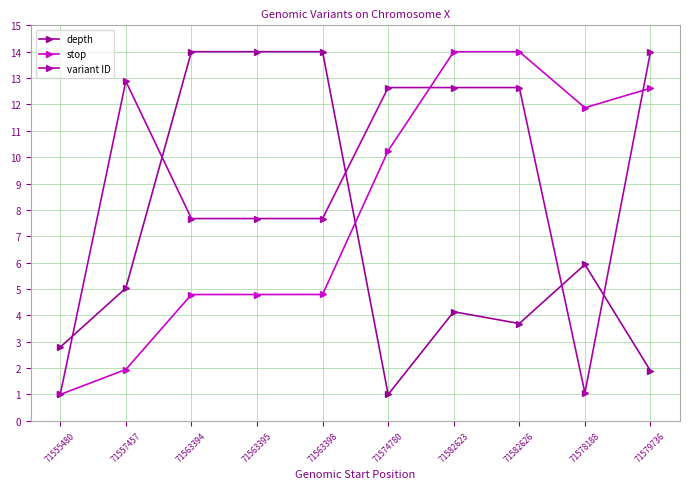

True or false: depth has a value of 1.9 at 71579736.

True